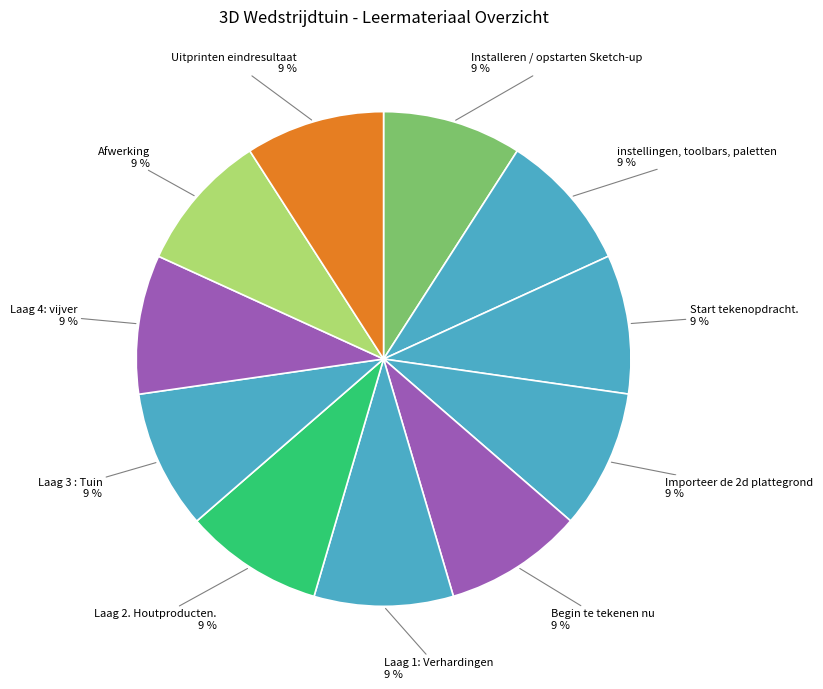

Count the number of slices in the pie.

11